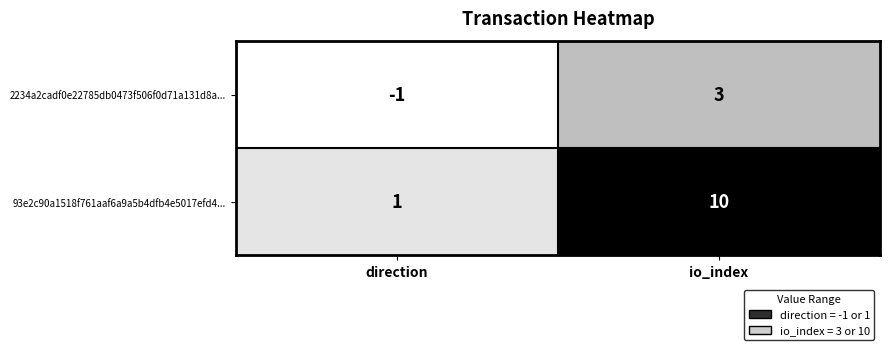

List the series in order of their overall mean, lowest first.

2234a2cadf0e22785db0473f506f0d71a131d8a..., 93e2c90a1518f761aaf6a9a5b4dfb4e5017efd4...